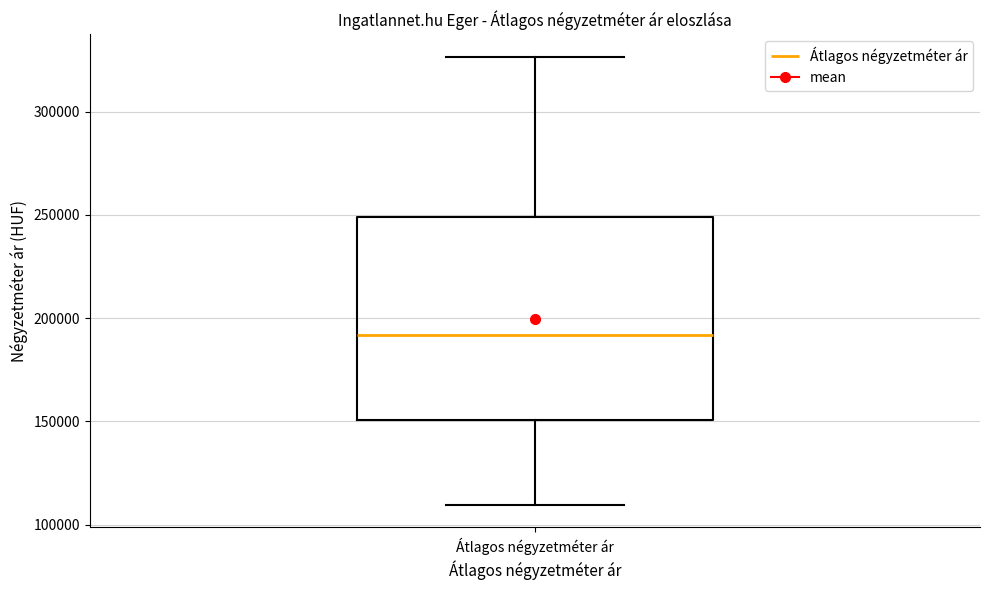

Read this box plot against the y-axis: the position of the median line, the range covered by the box, and the ends of both whiskers. The values are not printed on the chart, so give them approximately, as read against the axis.

median 190000, box 150000 to 250000, whiskers 110000 to 325000